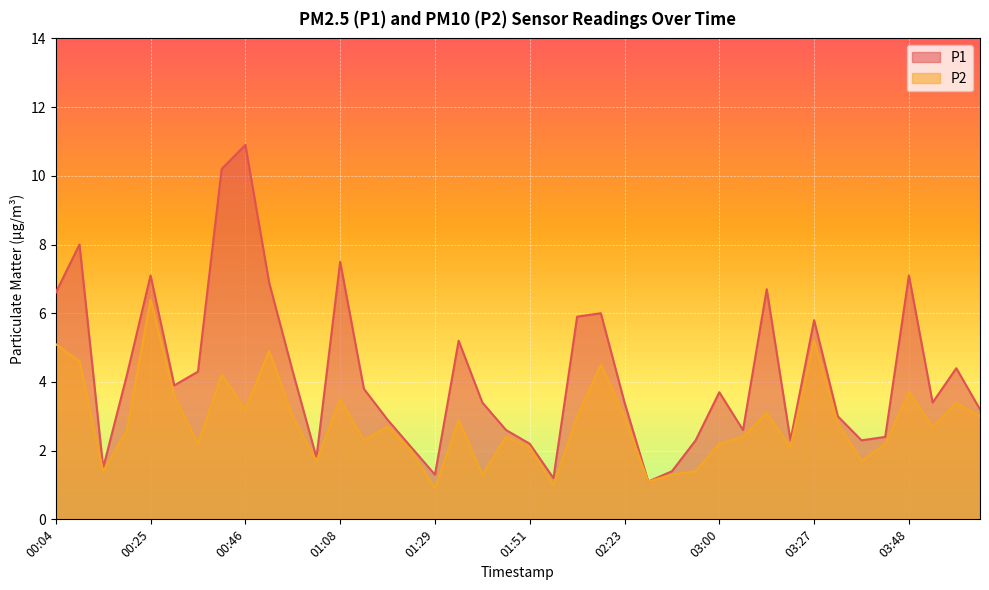

Is it true that P2 equals 5.1 at 00:04?

True